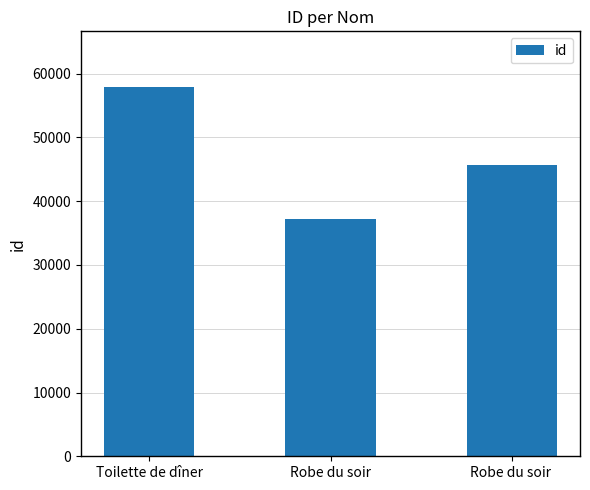

How many distinct data groups are displayed?

1